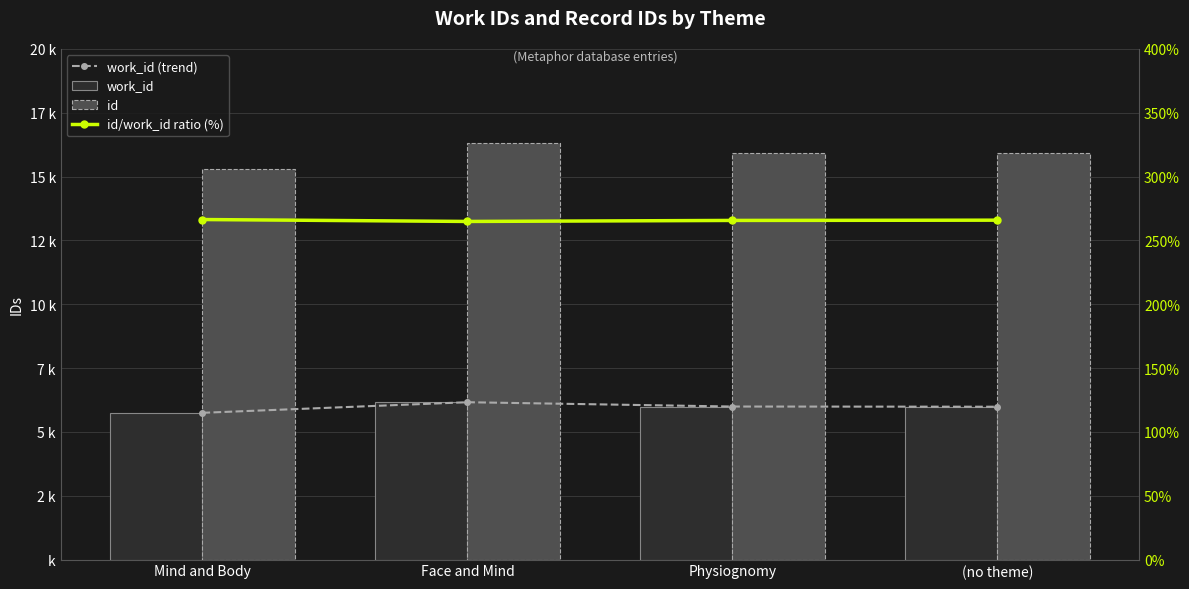

At which category is the sum across all series the highest?

Face and Mind